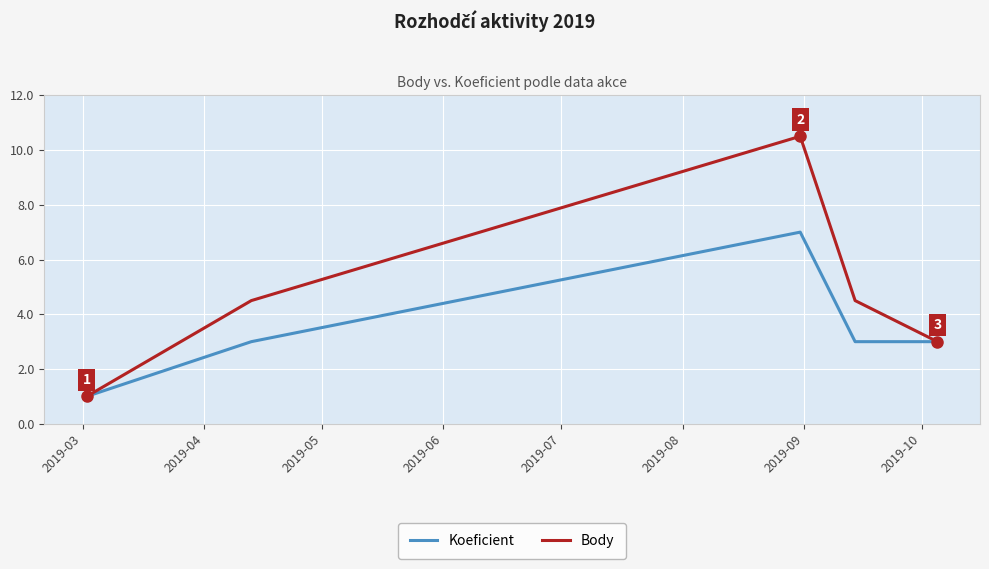

What is the minimum value shown in the chart?

1.0